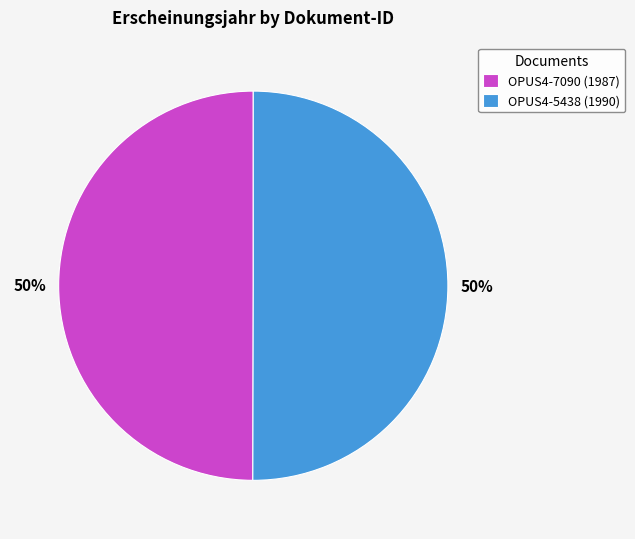

To the nearest percent, what is the average slice percentage?

50%